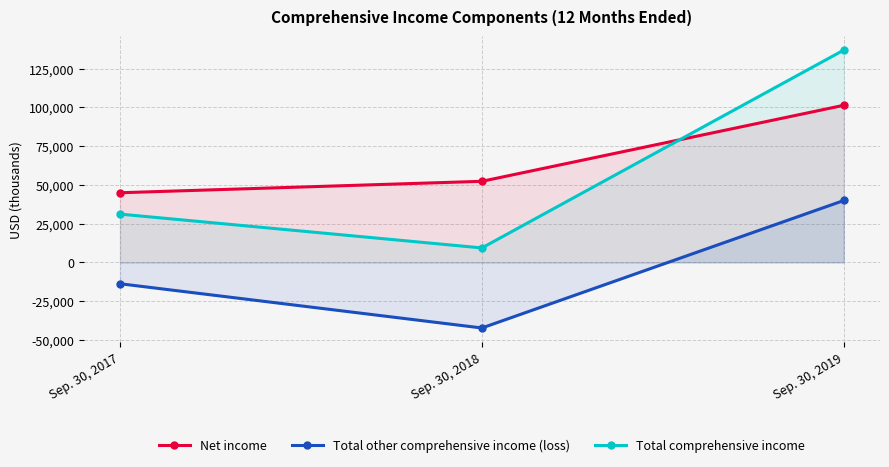

Which label corresponds to the largest value in the chart?

Sep. 30, 2019